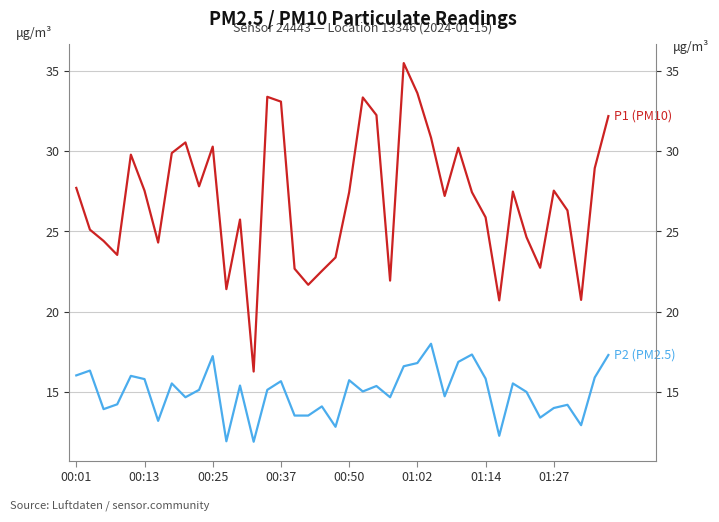

Is it true that P1 (PM10) equals 5.4 at 23?

False